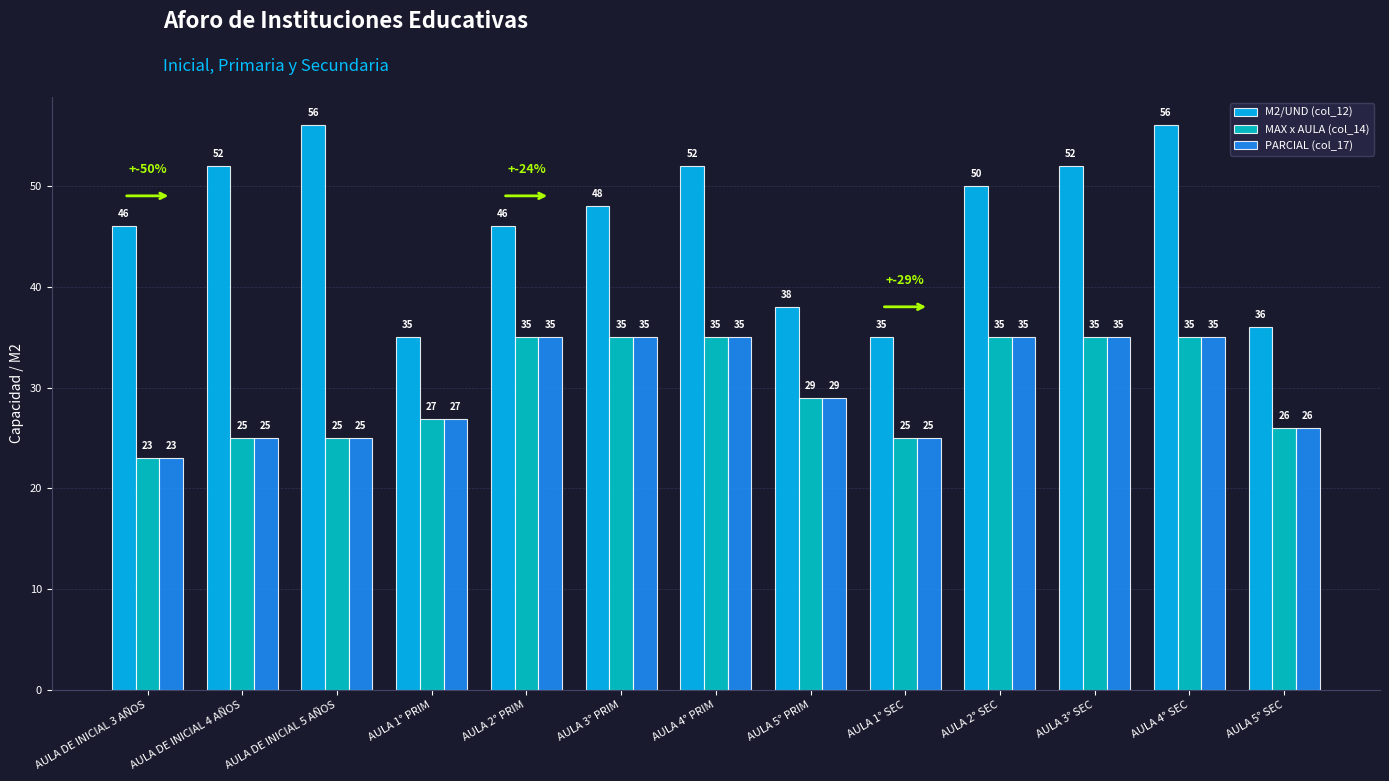

Where is PARCIAL (col_17) nearest to the value 29?

AULA 5° PRIM